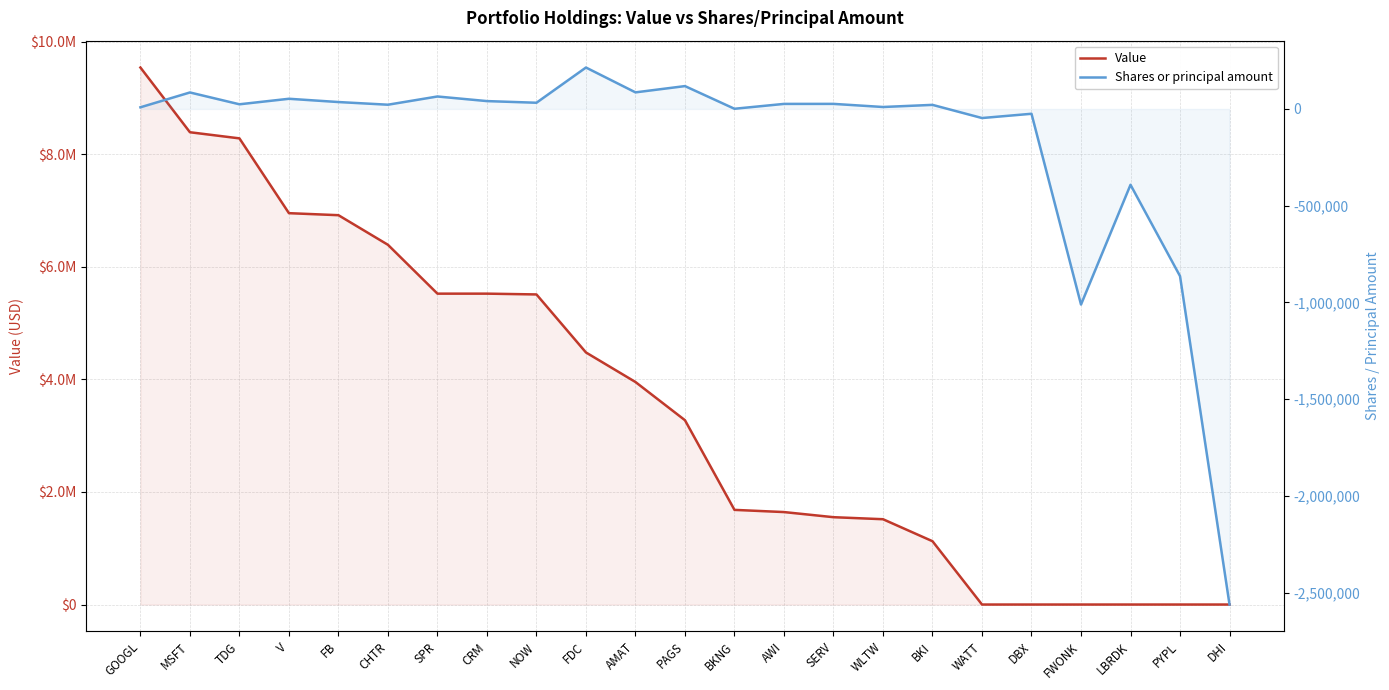

Where is Shares or principal amount nearest to the value -1173497?

FWONK